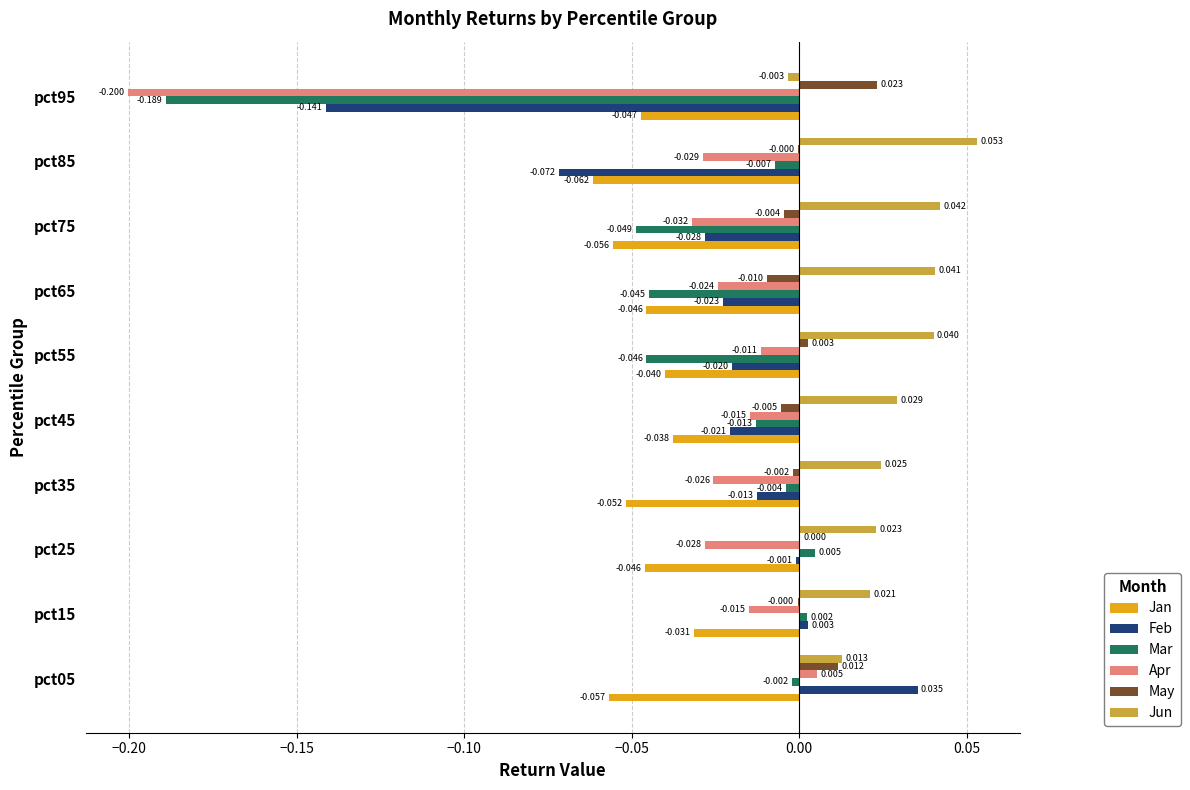

Is the value of Mar at pct65 greater than the value of Jun at pct45?

No